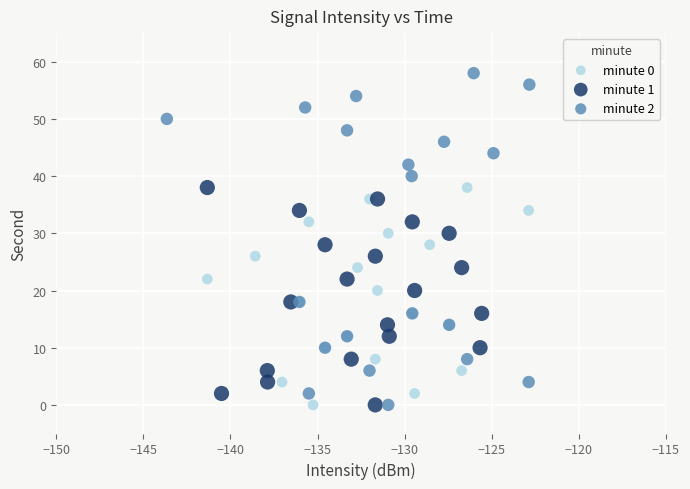

Which series reaches the maximum Y coordinate?

minute 2